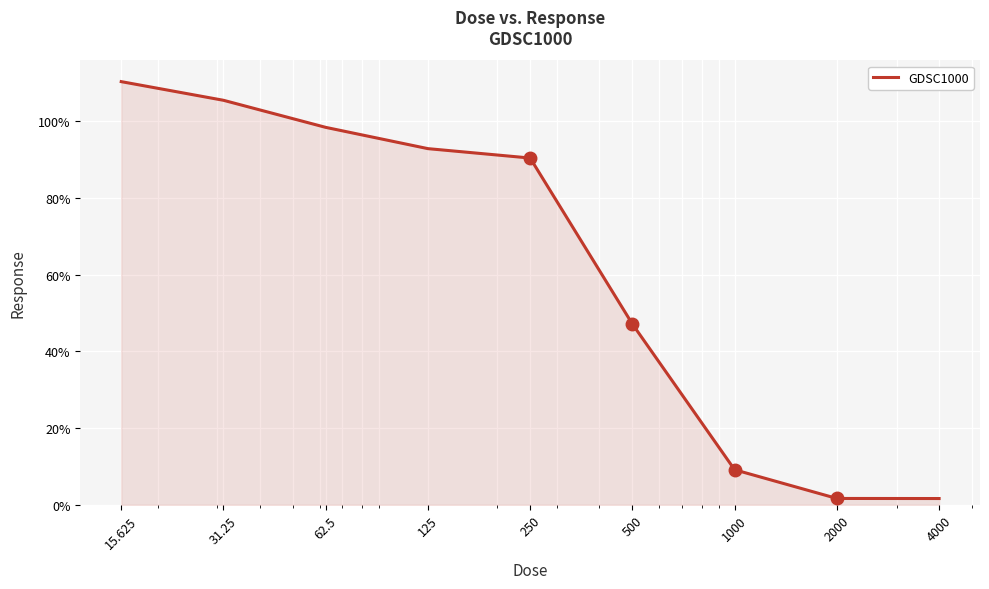

What is the smallest value displayed?

1.6